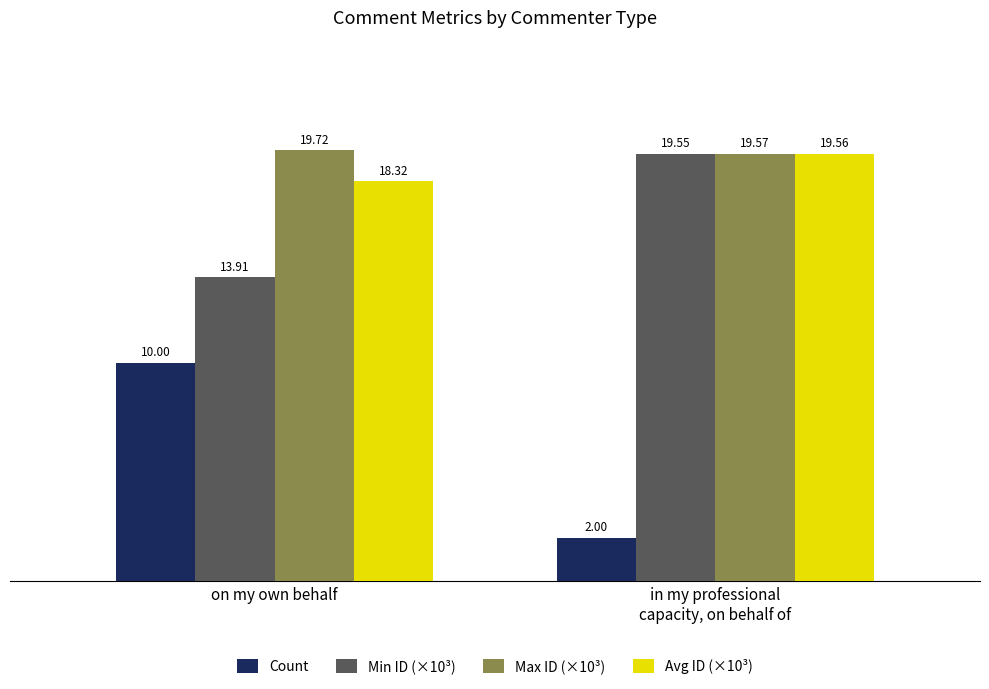

Count the Avg ID (×10³) values in the range 18 to 19.

1